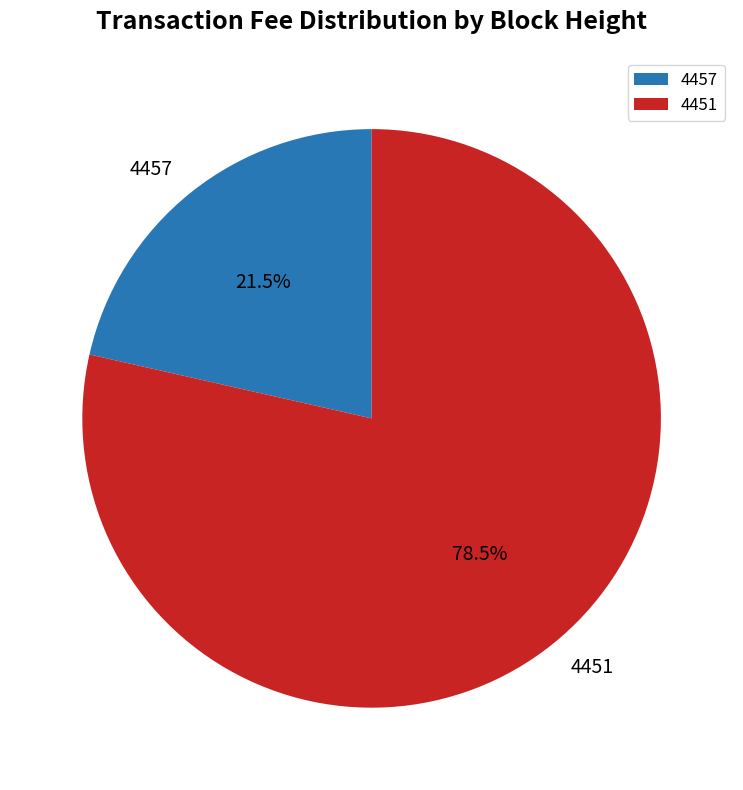

Rank the categories by value from lowest to highest.

4457, 4451